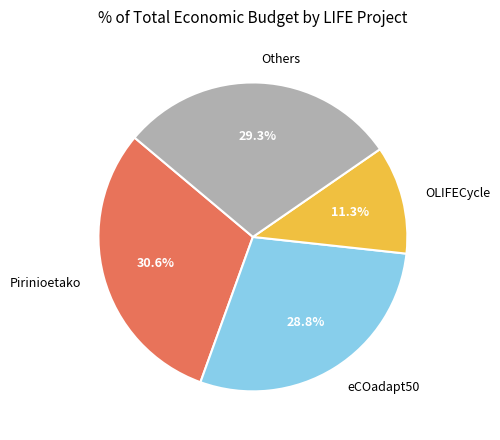

To the nearest percent, what portion does Pirinioetako represent?

31%